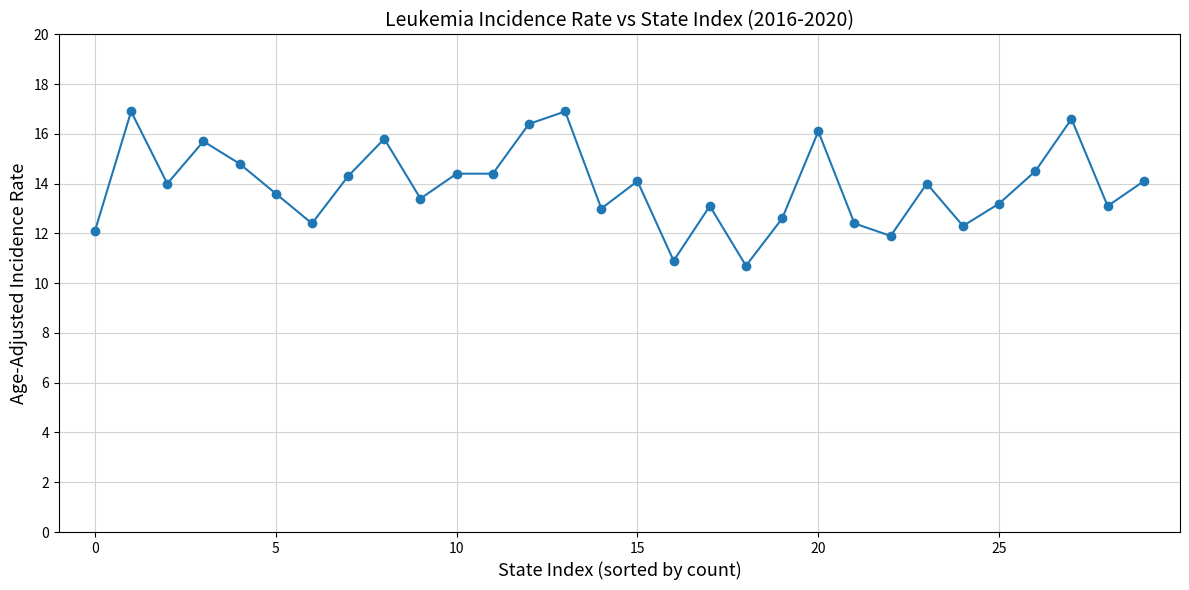

What is the average value?

13.9